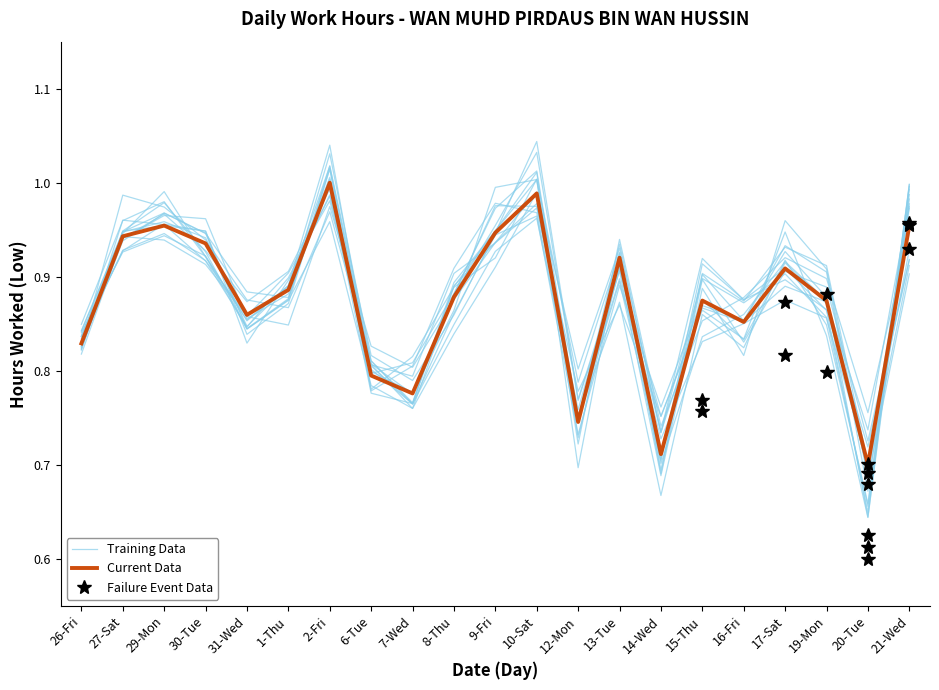

What is the value of the Training Data point at the 5th from the left?

0.9